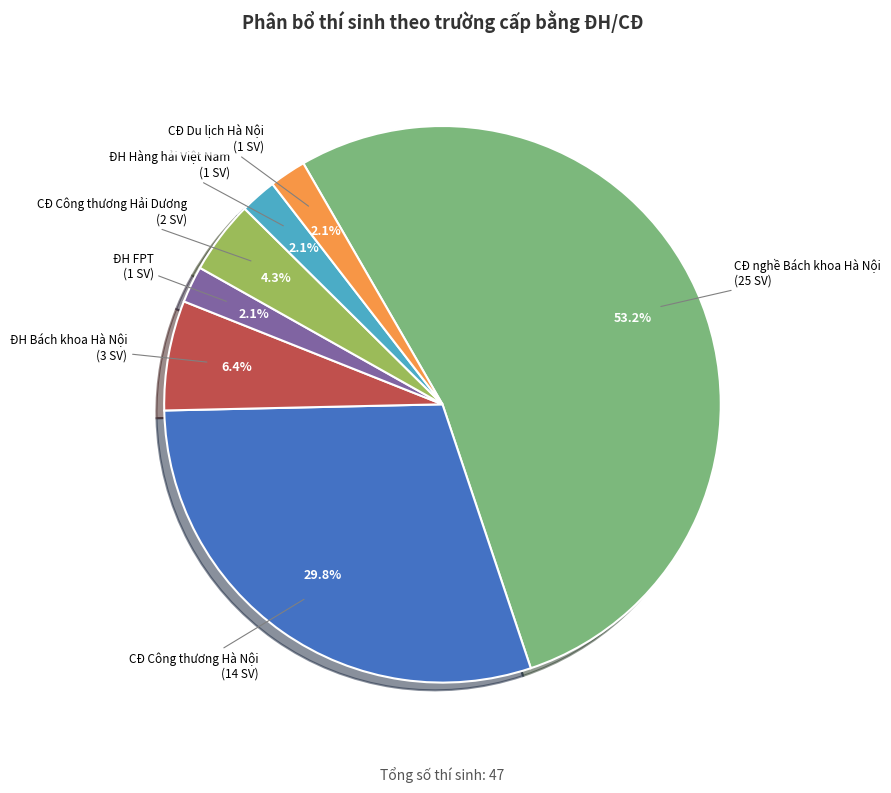

To the nearest percent, what is the average slice percentage?

14%